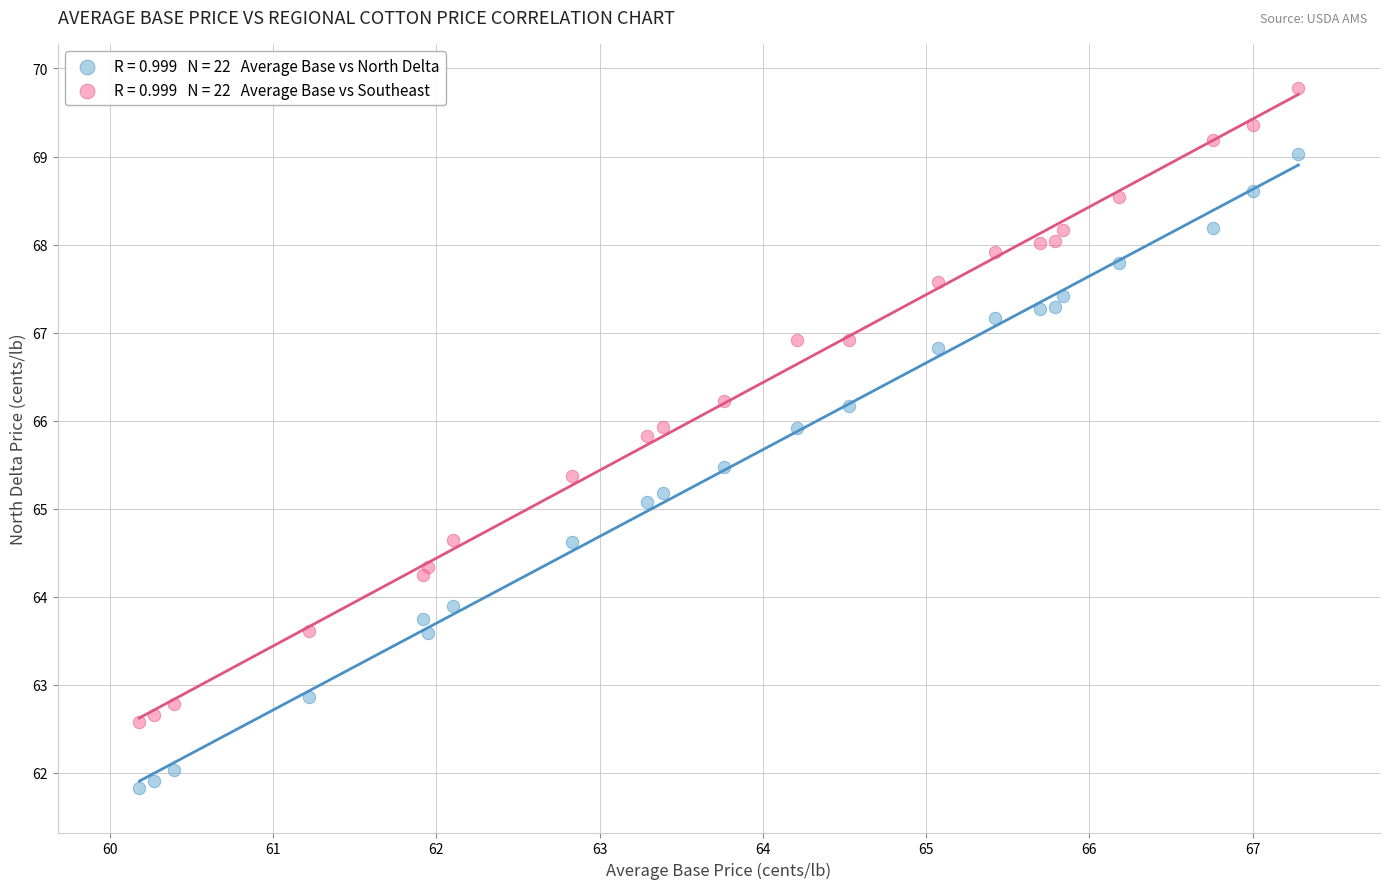

Across all data points, what is the range of Y values (max minus min)?

8.0